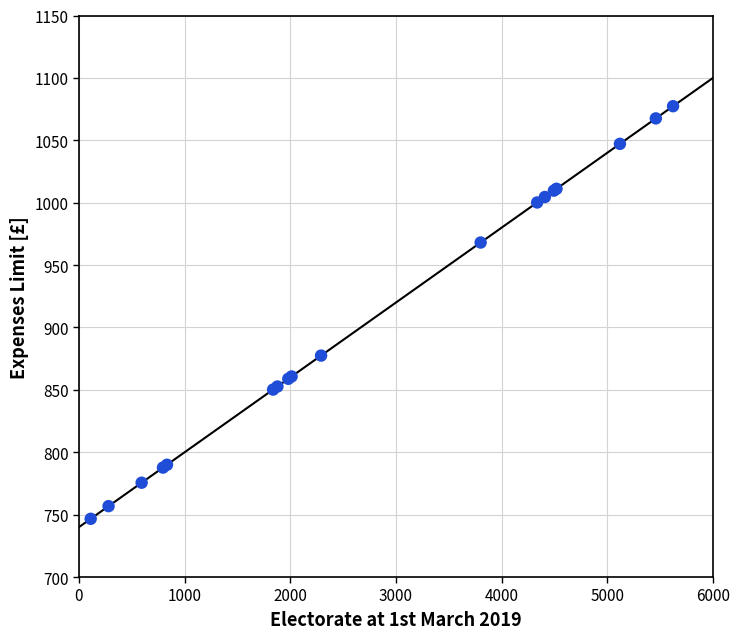

What Y value in the scatter plot is closest to 911?

877.5